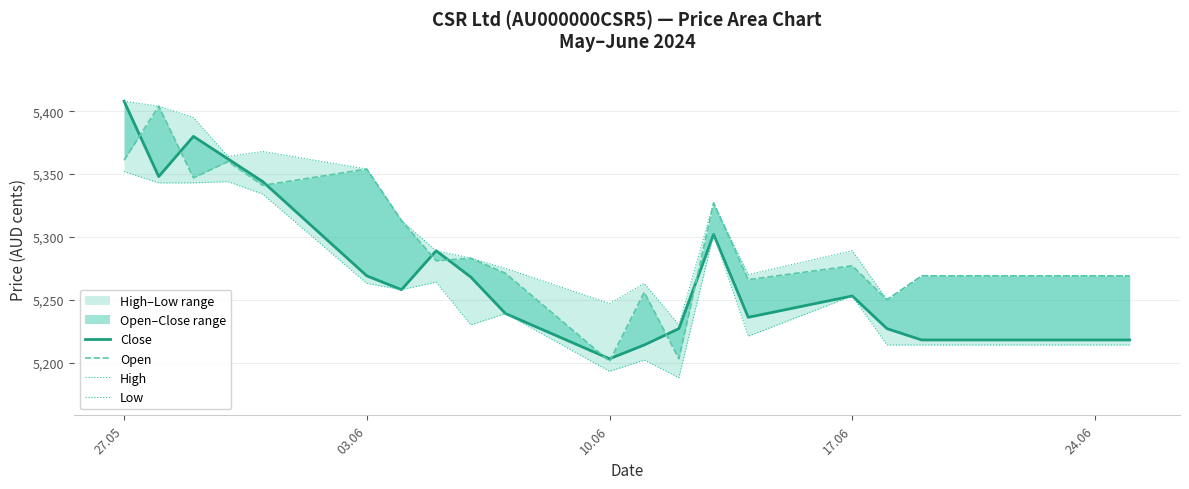

The value of Low at 17.06 is 1118. True or false?

False